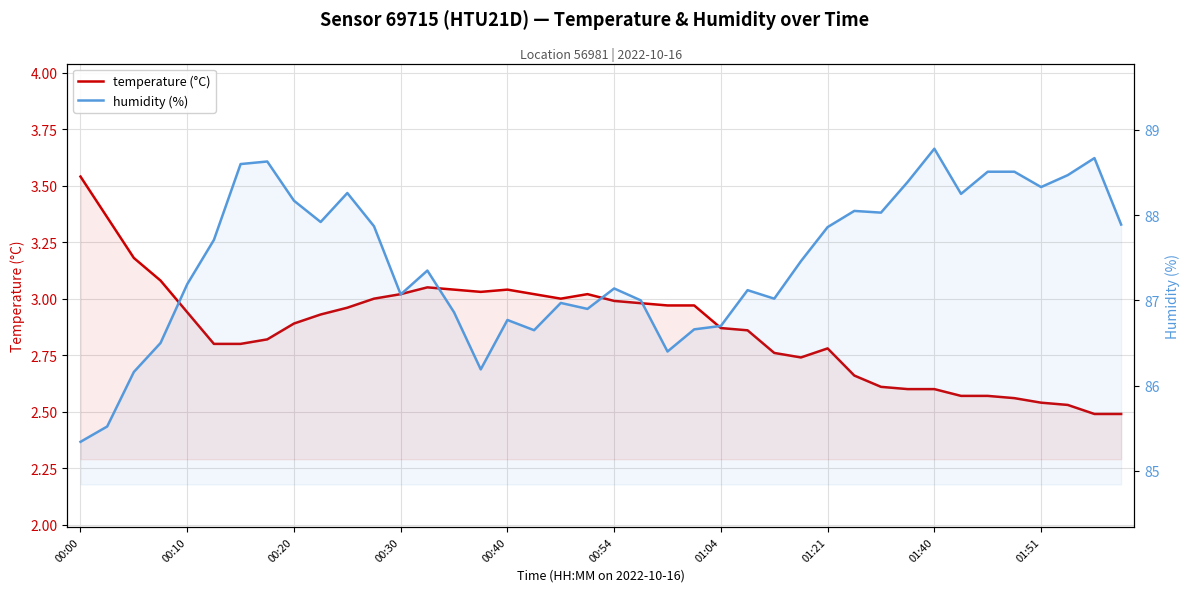

What position from the right is 10?

30